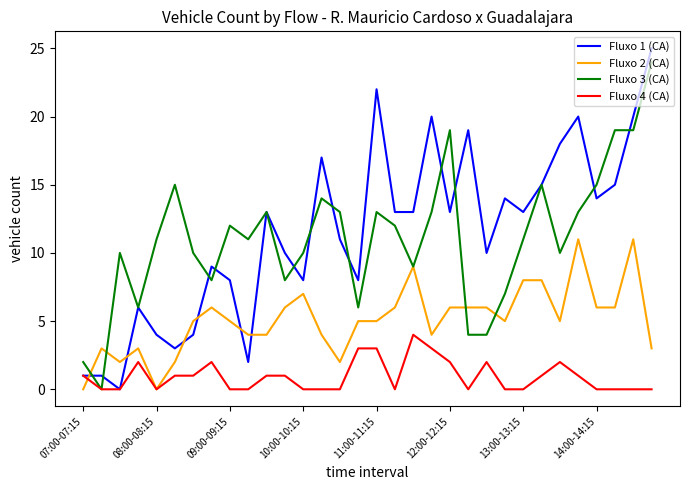

Which series has the widest spread of values?

Fluxo 1 (CA)